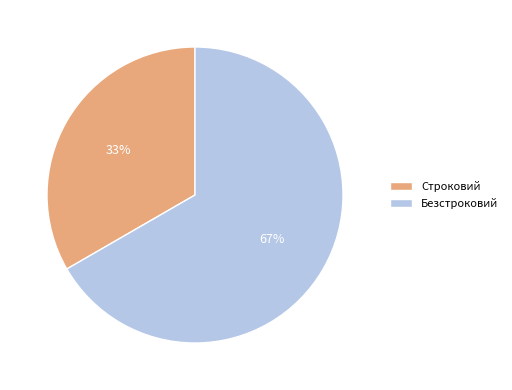

Which category has the smallest portion of the pie?

Строковий